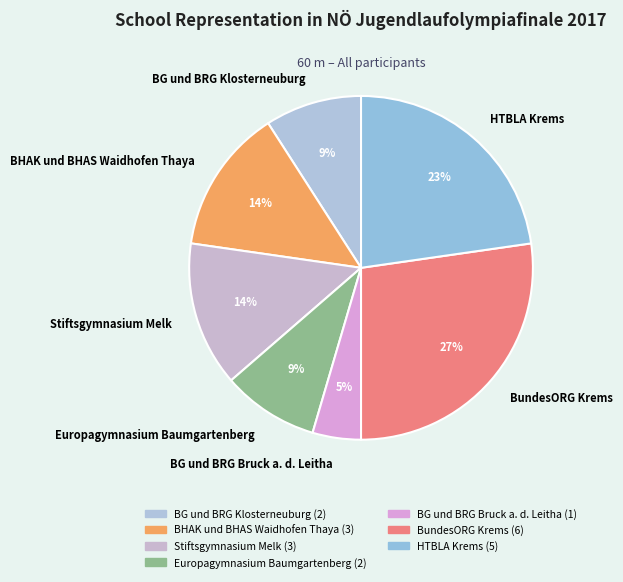

Does BHAK und BHAS Waidhofen Thaya represent more than half of the total?

No